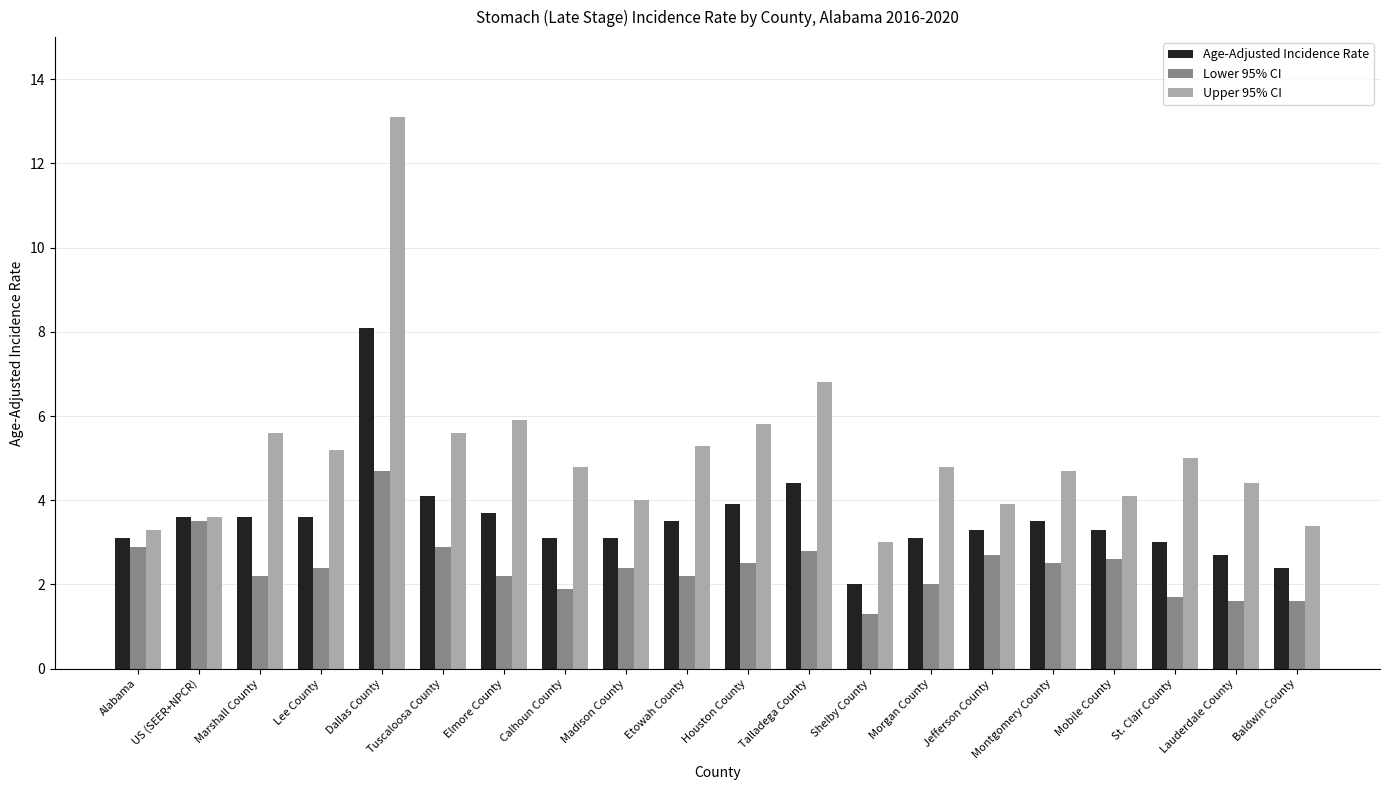

Reading right to left, what are all the values shown in this chart?

Age-Adjusted Incidence Rate: Baldwin County=2.4	Lauderdale County=2.7	St. Clair County=3.0	Mobile County=3.3	Montgomery County=3.5	Jefferson County=3.3	Morgan County=3.1	Shelby County=2.0	Talladega County=4.4	Houston County=3.9	Etowah County=3.5	Madison County=3.1	Calhoun County=3.1	Elmore County=3.7	Tuscaloosa County=4.1	Dallas County=8.1	Lee County=3.6	Marshall County=3.6	US (SEER+NPCR)=3.6	Alabama=3.1
Lower 95% CI: Baldwin County=1.6	Lauderdale County=1.6	St. Clair County=1.7	Mobile County=2.6	Montgomery County=2.5	Jefferson County=2.7	Morgan County=2.0	Shelby County=1.3	Talladega County=2.8	Houston County=2.5	Etowah County=2.2	Madison County=2.4	Calhoun County=1.9	Elmore County=2.2	Tuscaloosa County=2.9	Dallas County=4.7	Lee County=2.4	Marshall County=2.2	US (SEER+NPCR)=3.5	Alabama=2.9
Upper 95% CI: Baldwin County=3.4	Lauderdale County=4.4	St. Clair County=5.0	Mobile County=4.1	Montgomery County=4.7	Jefferson County=3.9	Morgan County=4.8	Shelby County=3.0	Talladega County=6.8	Houston County=5.8	Etowah County=5.3	Madison County=4.0	Calhoun County=4.8	Elmore County=5.9	Tuscaloosa County=5.6	Dallas County=13.1	Lee County=5.2	Marshall County=5.6	US (SEER+NPCR)=3.6	Alabama=3.3